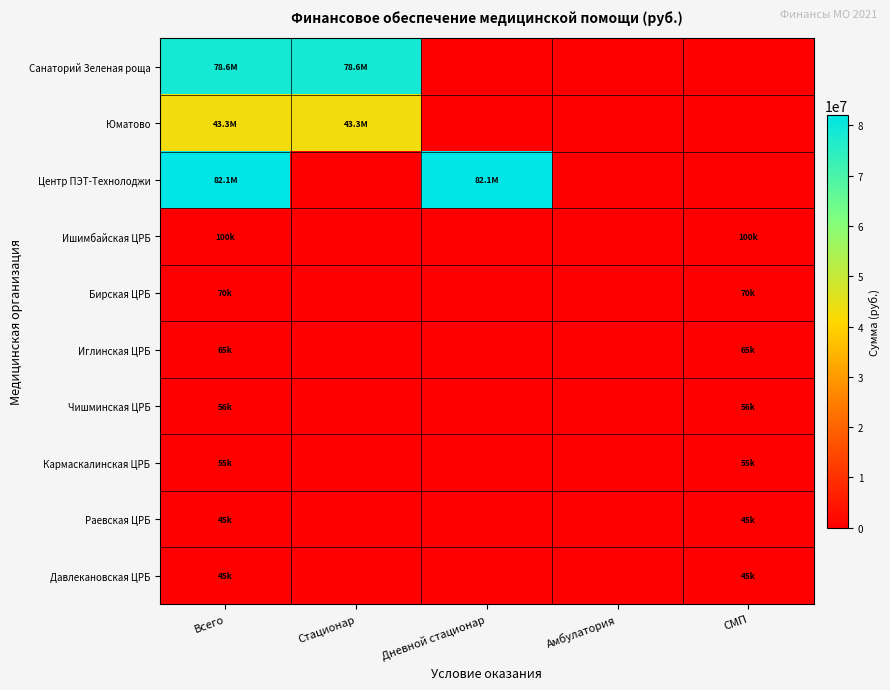

Which series has the widest spread of values?

Центр ПЭТ-Технолоджи